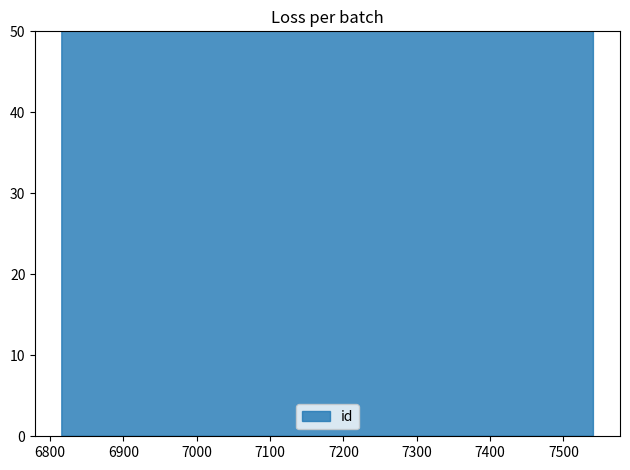

Does the chart have visible grid lines?

No